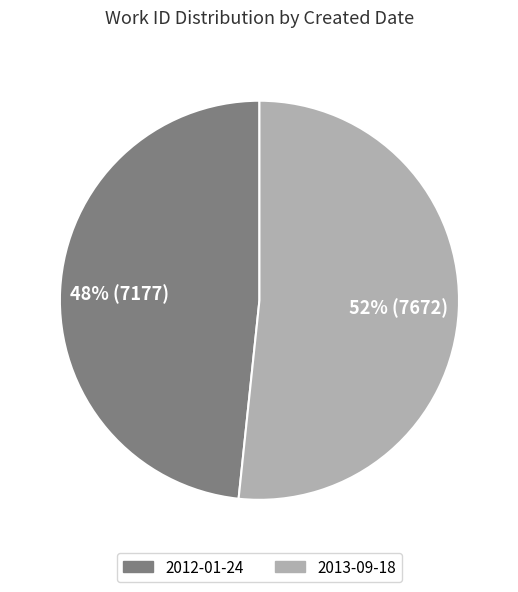

Is it true that 2012-01-24 is 48% of the pie?

True